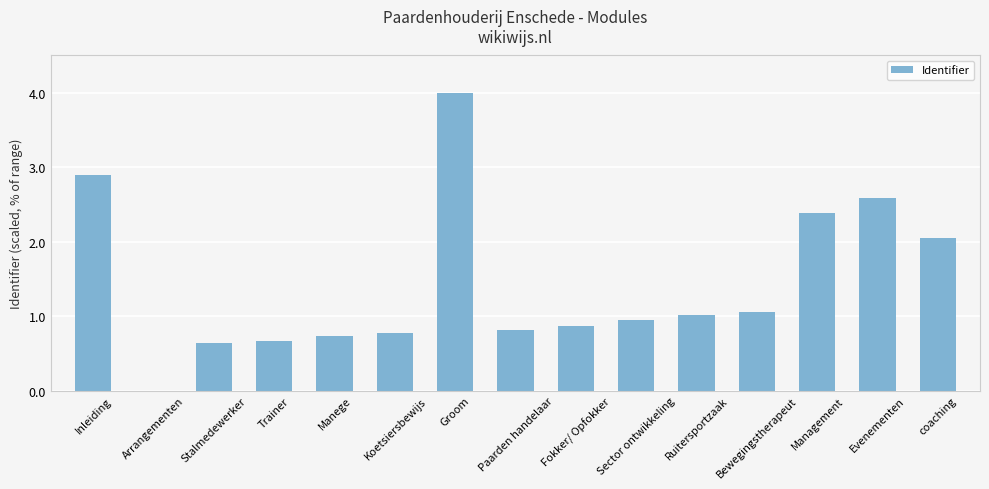

The value at Evenementen is 1.6. True or false?

False